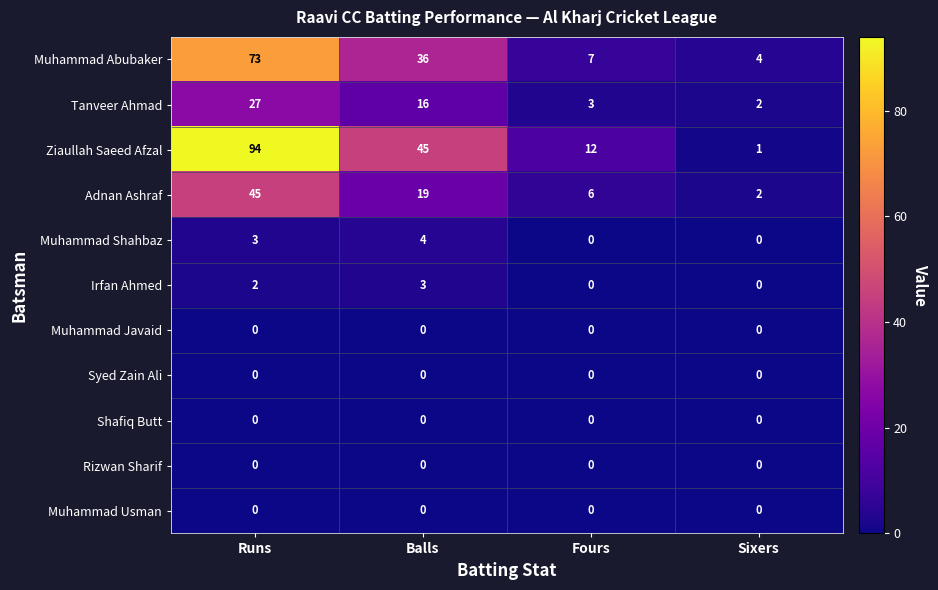

Rank the categories by Adnan Ashraf value from highest to lowest.

Runs, Balls, Fours, Sixers